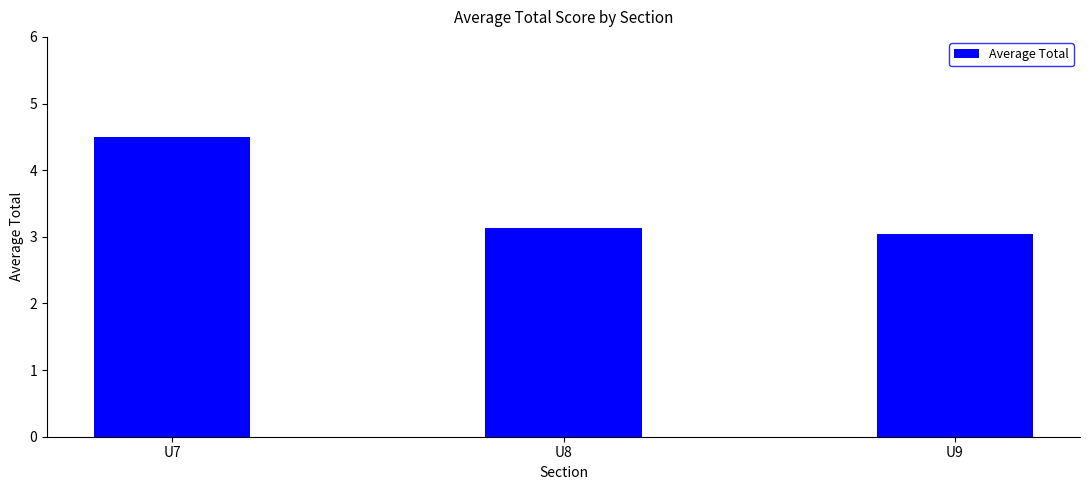

What is the sum of all values?

10.7